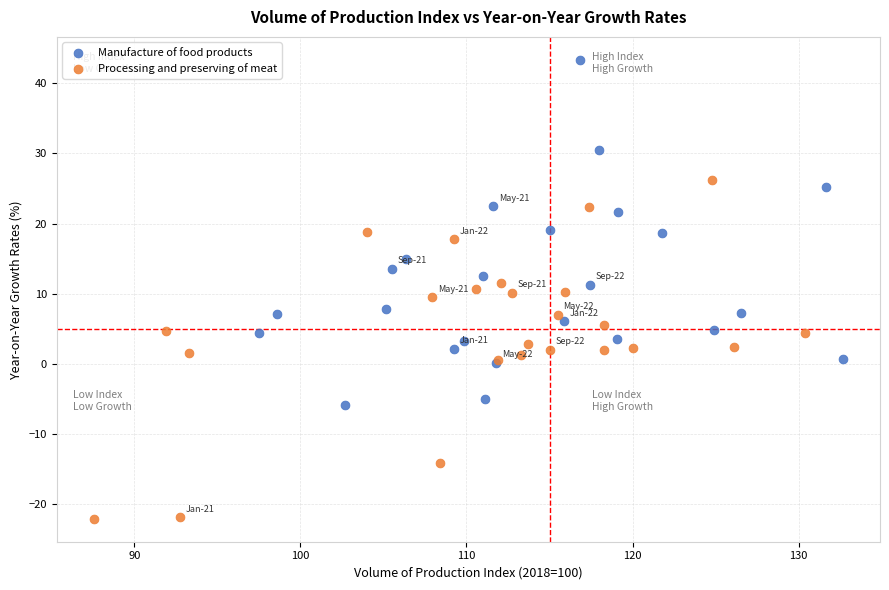

Which series reaches the maximum Y coordinate?

Manufacture of food products